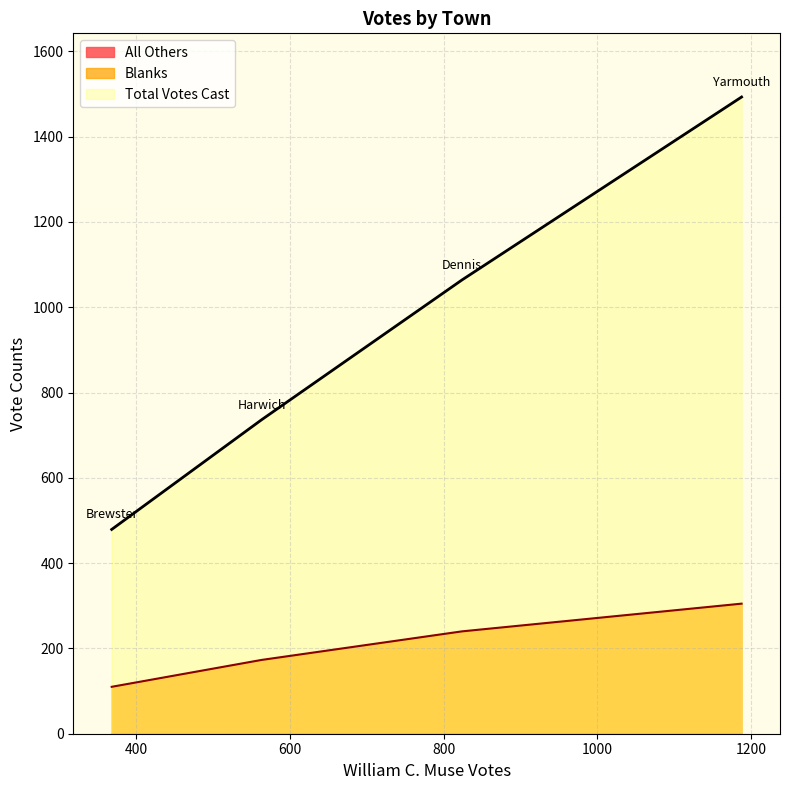

How many values in the Total Votes Cast series are below 1064?

2